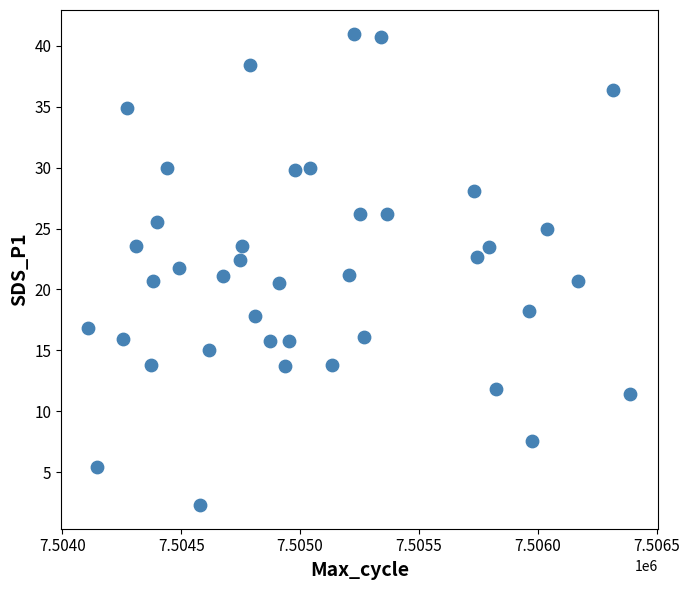

What is the range of X values (max minus min)?

2281.0